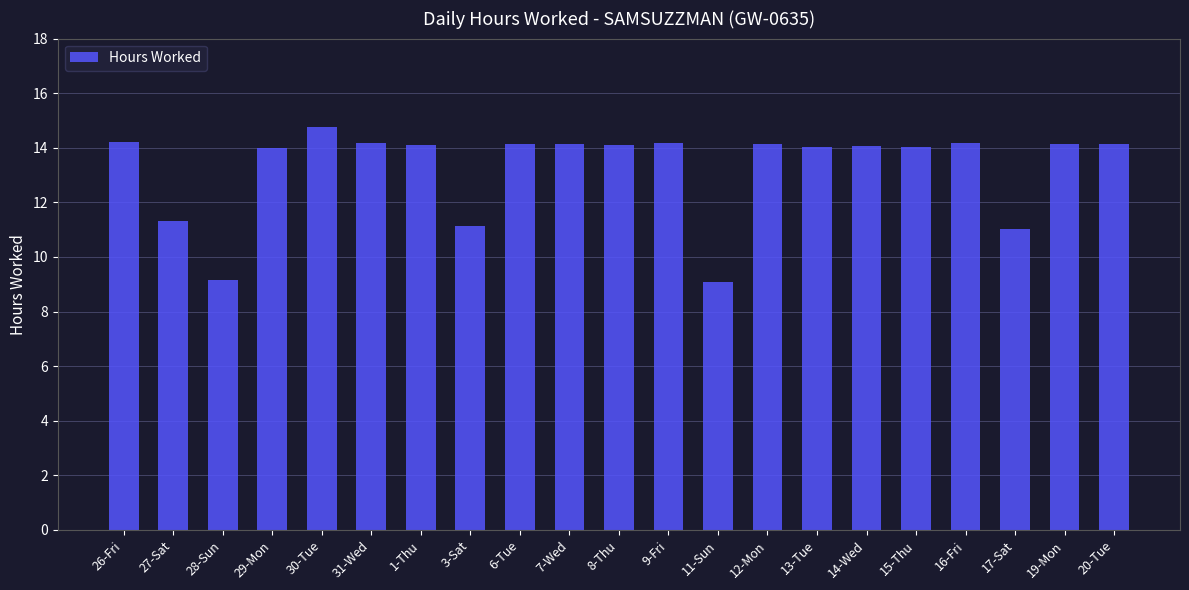

What is the approximate value at 11-Sun?

9.1